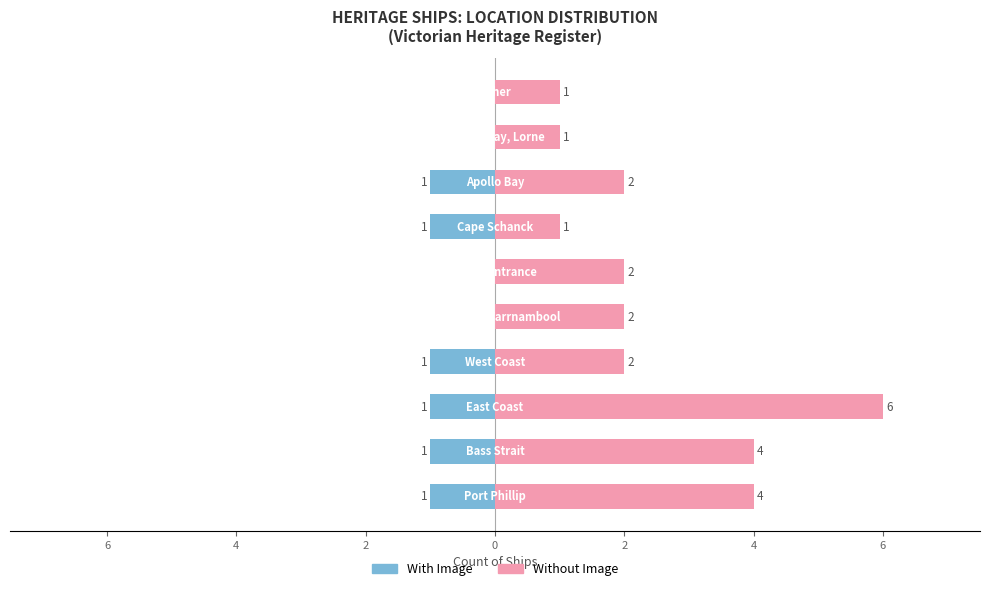

What is the total value across all series at 4?

3